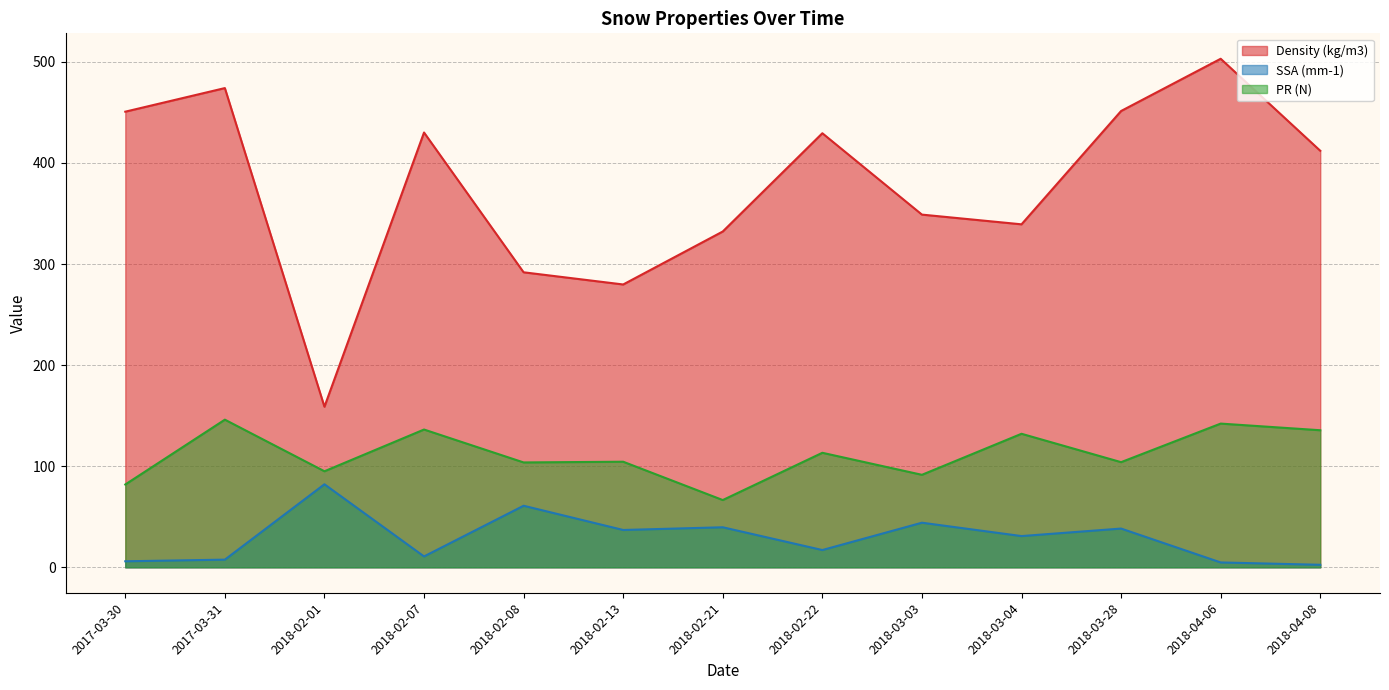

How many lines are shown in the chart?

3